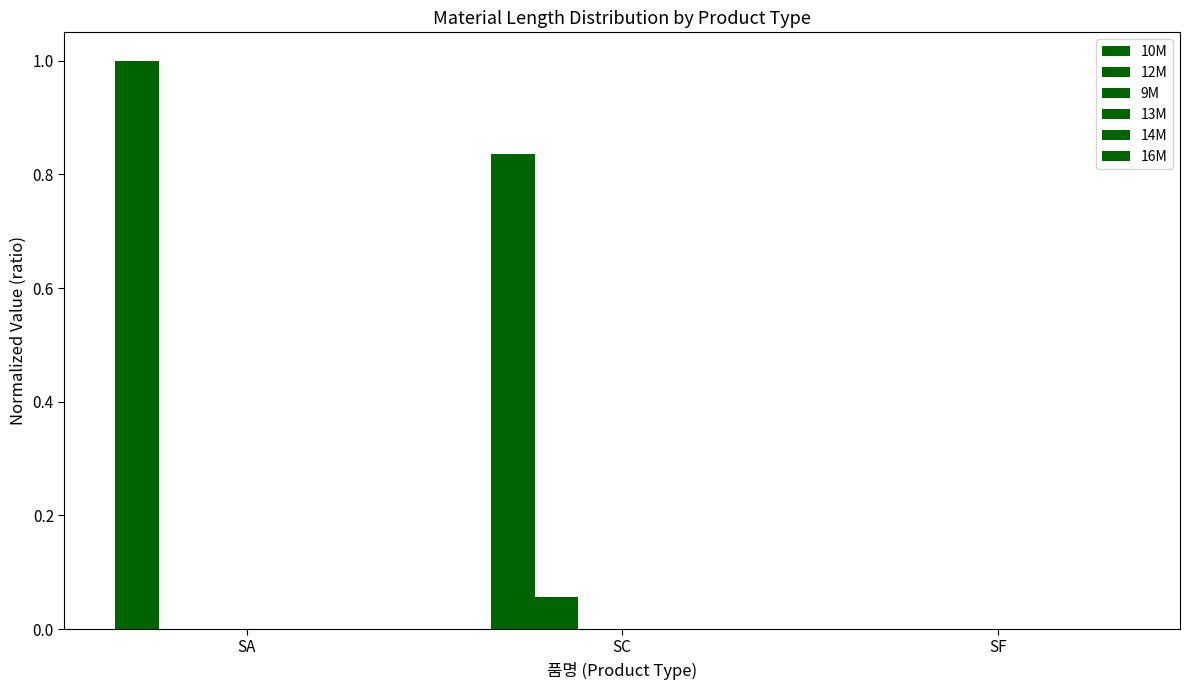

Rank the series by their maximum value, from lowest to highest.

13M, 14M, 16M, 9M, 12M, 10M